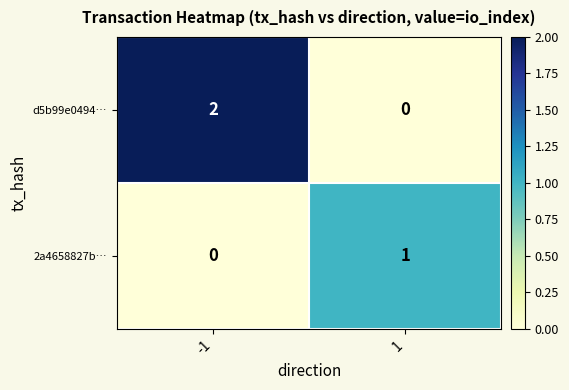

Between -1 and 1, which series saw the biggest shift?

d5b99e0494…